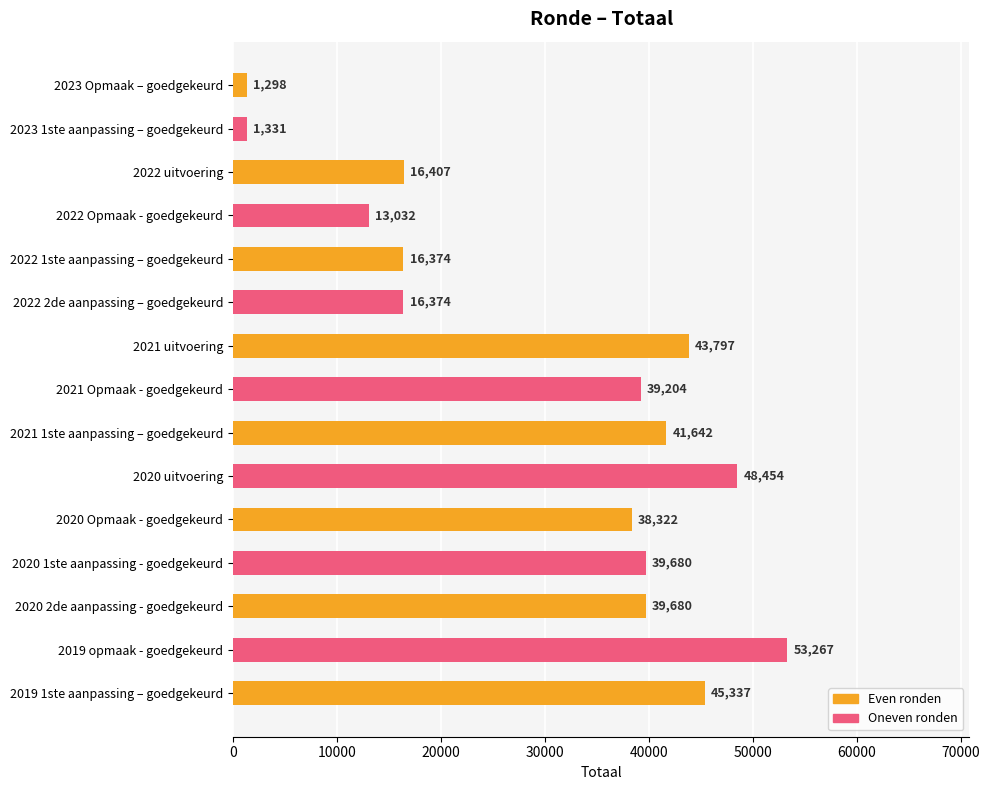

What is the sum of all values?

454199